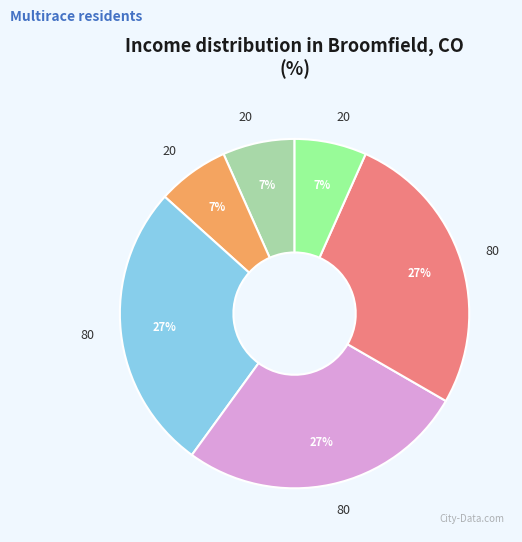

Does any single category account for the majority?

No